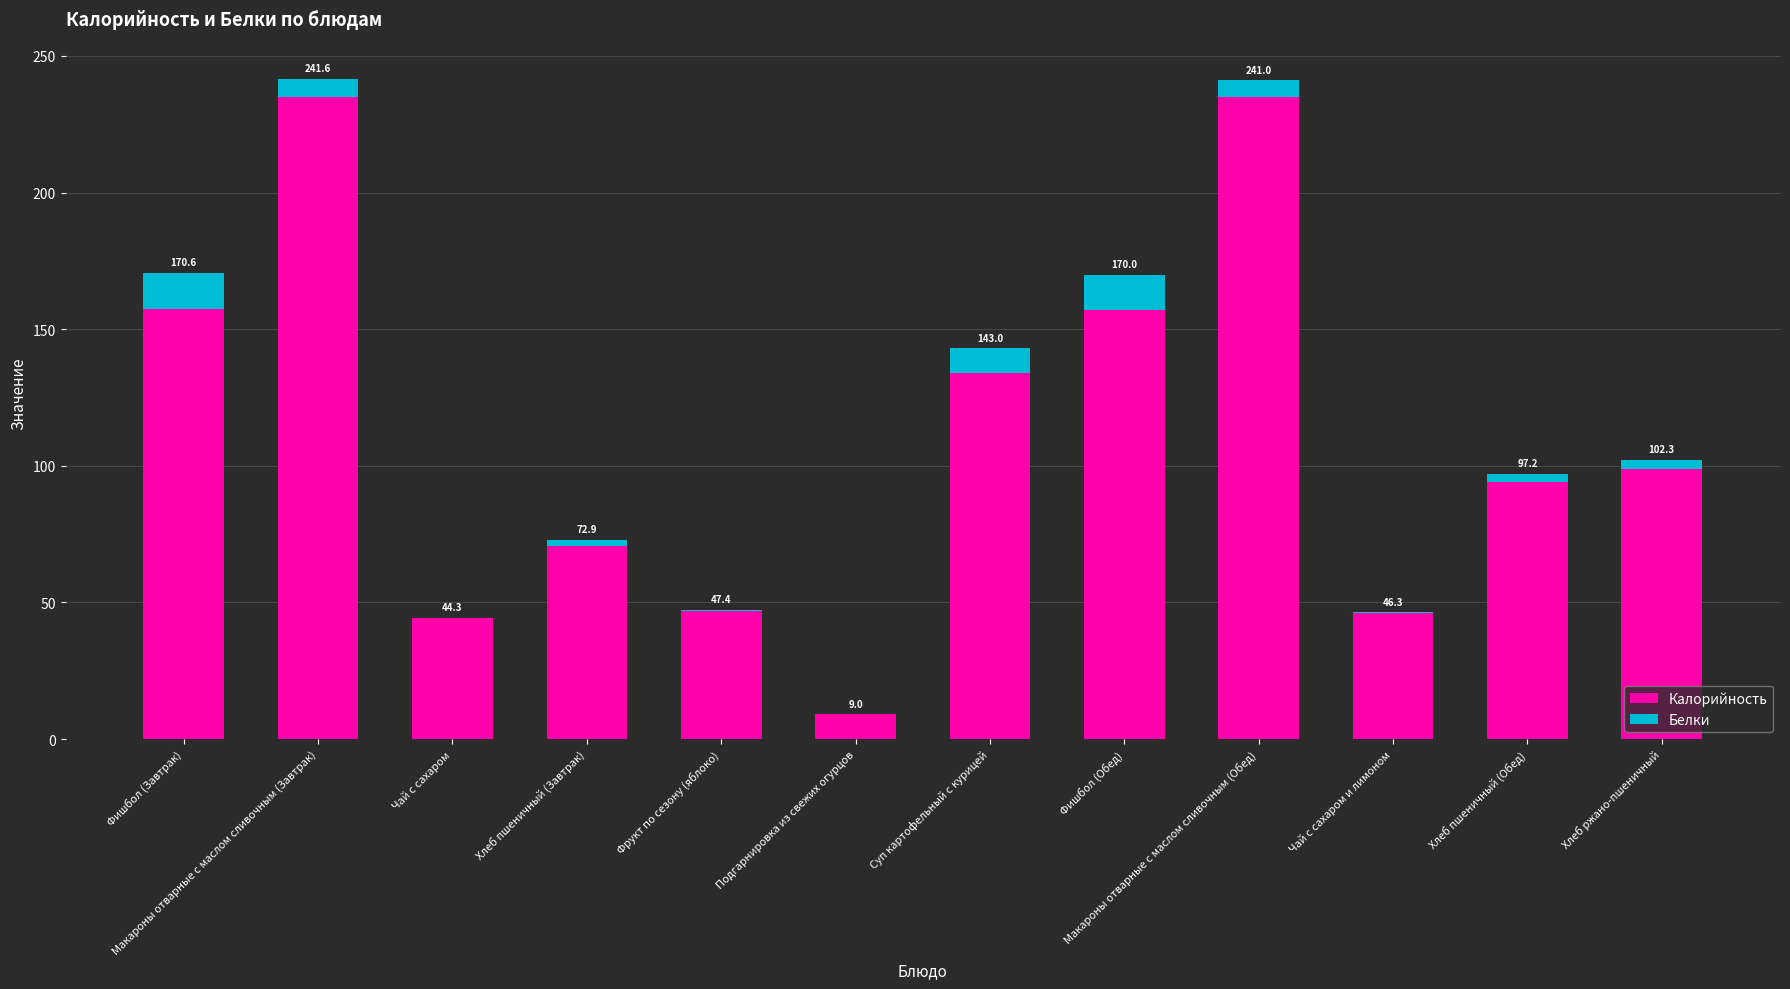

What are all the series names shown in the legend?

Калорийность, Белки